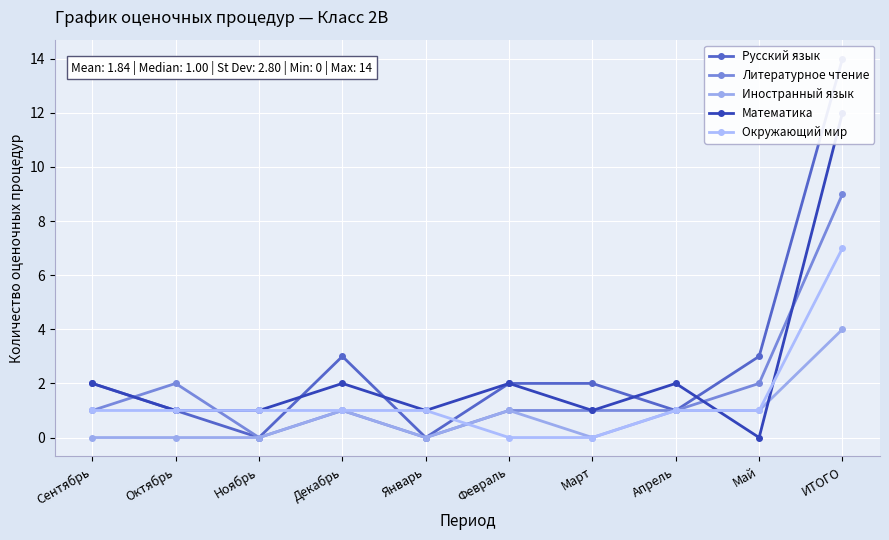

In Иностранный язык, how many points are higher than both neighbors (excluding endpoints)?

2